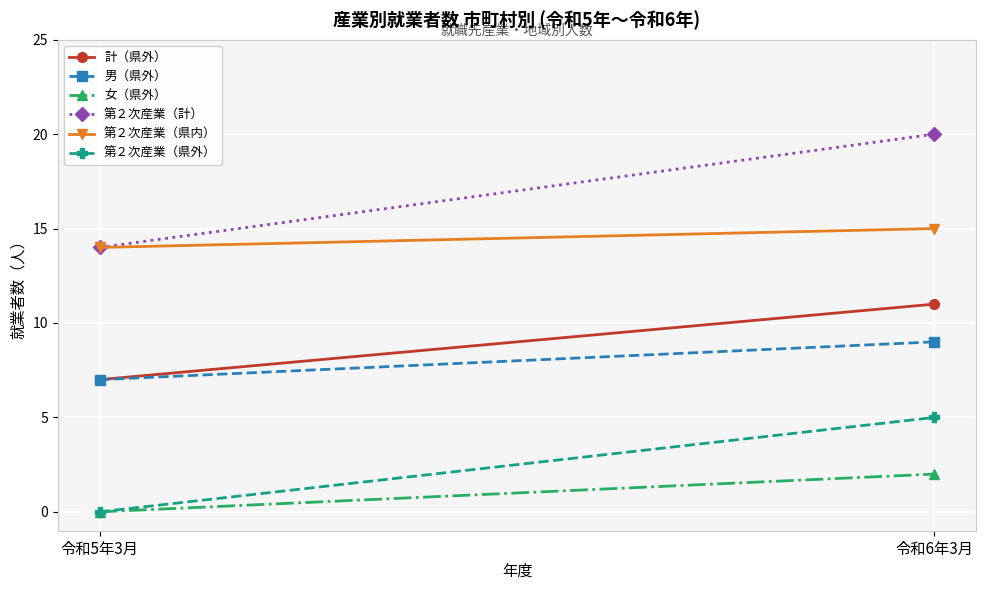

Where is 第２次産業（計） nearest to the value 17?

令和5年3月